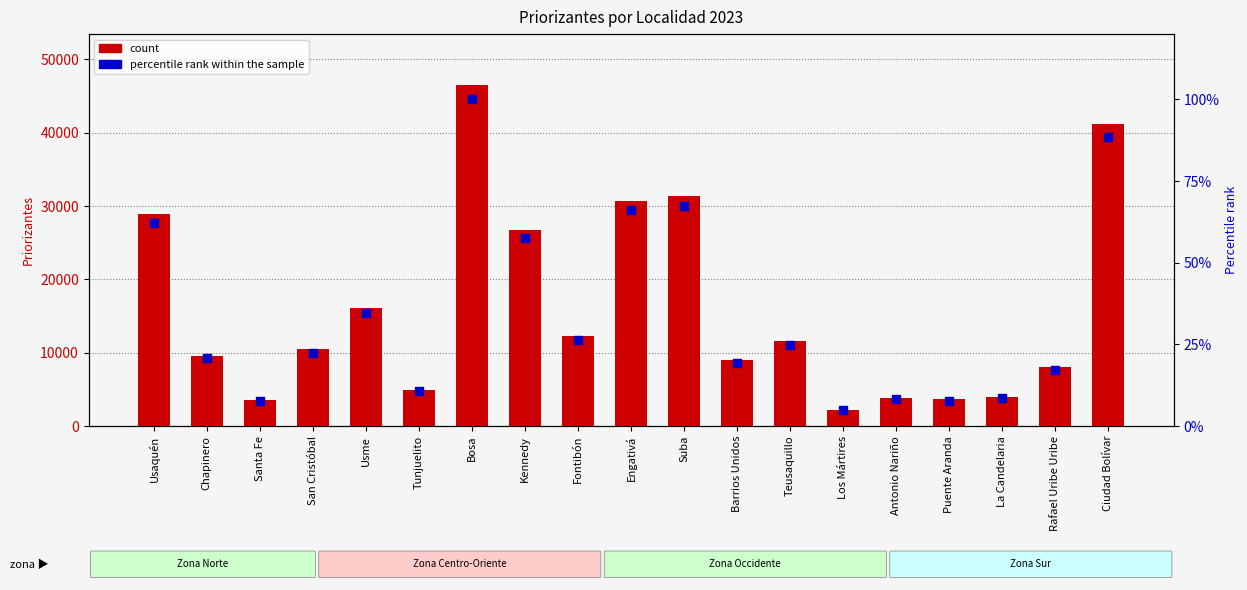

At how many categories does at least one series exceed 18404?

6